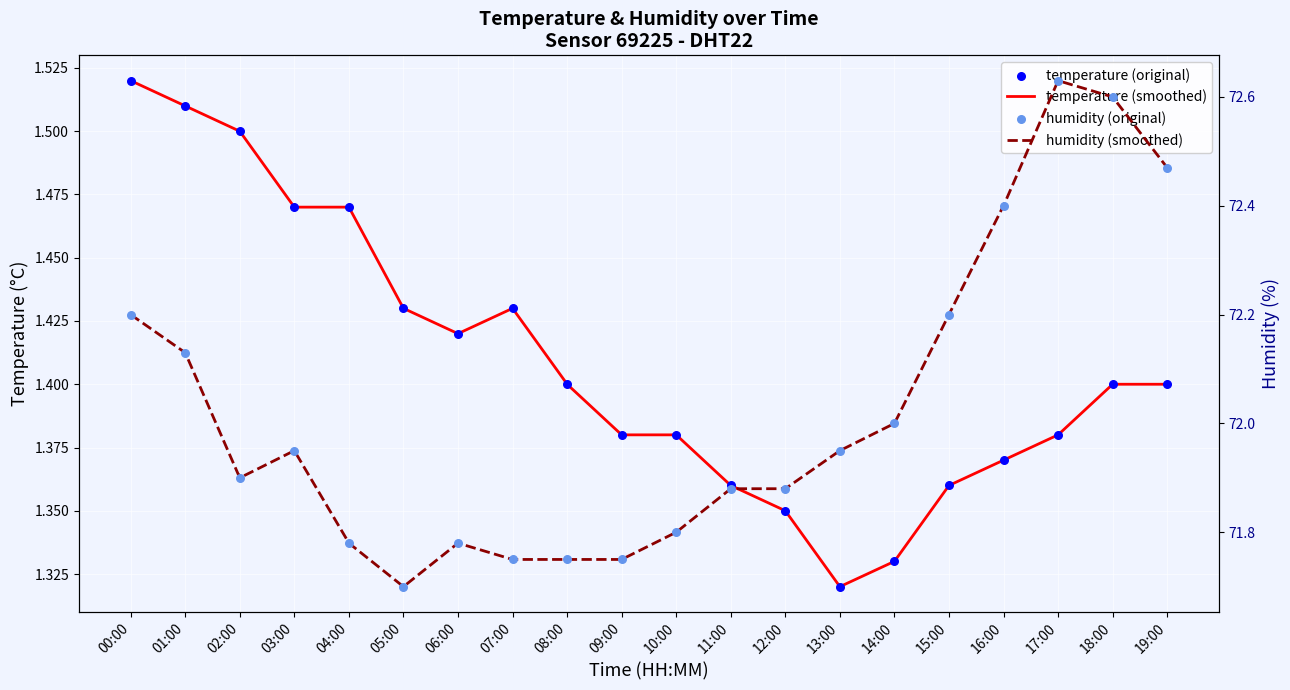

What is the total value across all series at 19:00?

73.9